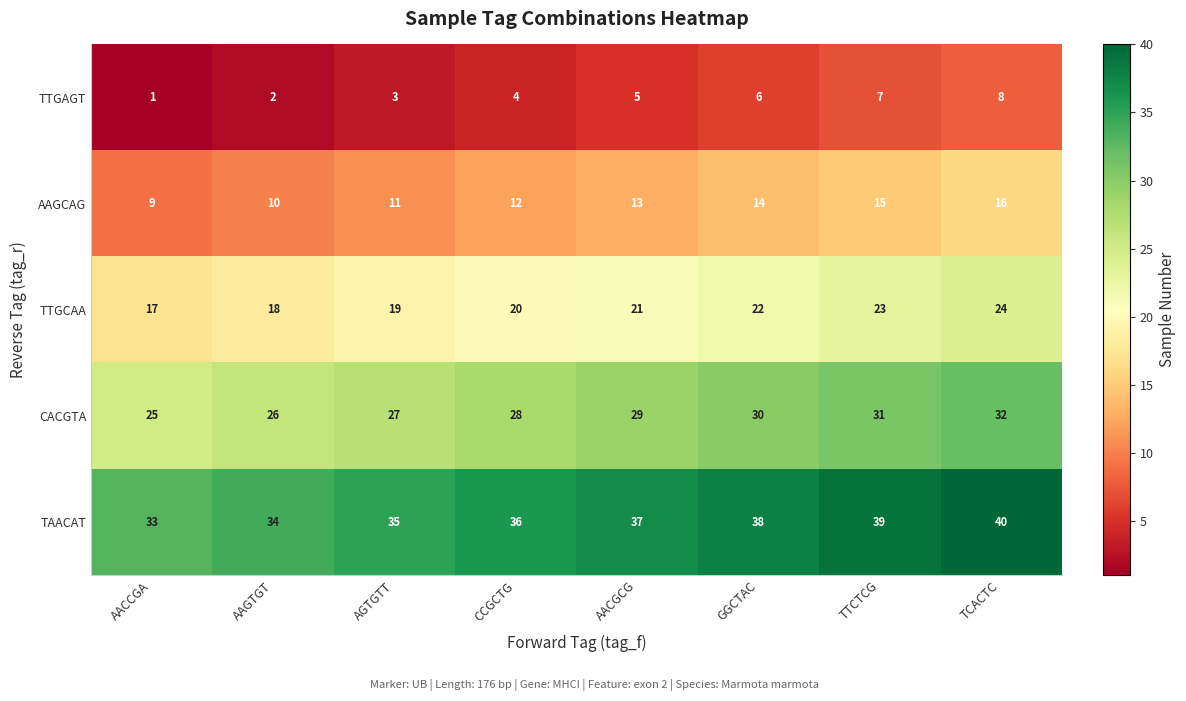

Rank the series at CCGCTG from highest to lowest value.

TAACAT, CACGTA, TTGCAA, AAGCAG, TTGAGT